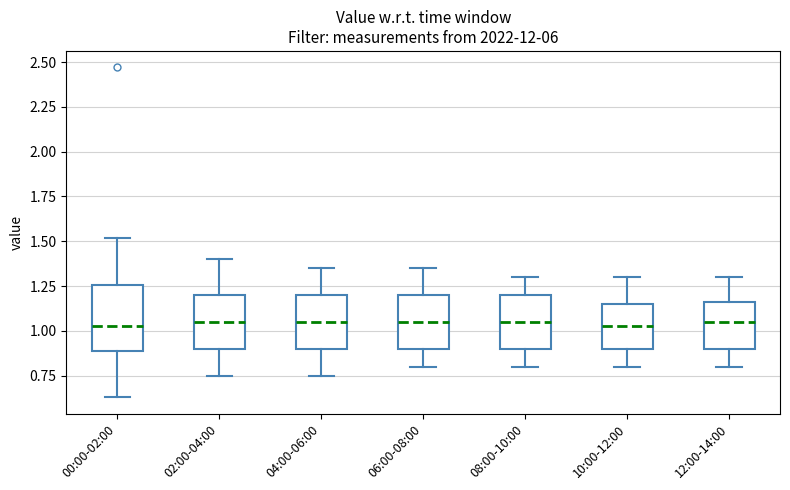

Reading left to right, read every box against the y-axis: the position of its median line, the range the box covers, and the ends of its whiskers. The values are not printed on the chart, so give them approximately, as read against the axis.

00:00-02:00: median 1.05, box 0.90 to 1.25, whiskers 0.65 to 1.50
02:00-04:00: median 1.05, box 0.90 to 1.20, whiskers 0.75 to 1.40
04:00-06:00: median 1.05, box 0.90 to 1.20, whiskers 0.75 to 1.35
06:00-08:00: median 1.05, box 0.90 to 1.20, whiskers 0.80 to 1.35
08:00-10:00: median 1.05, box 0.90 to 1.20, whiskers 0.80 to 1.30
10:00-12:00: median 1.05, box 0.90 to 1.15, whiskers 0.80 to 1.30
12:00-14:00: median 1.05, box 0.90 to 1.15, whiskers 0.80 to 1.30